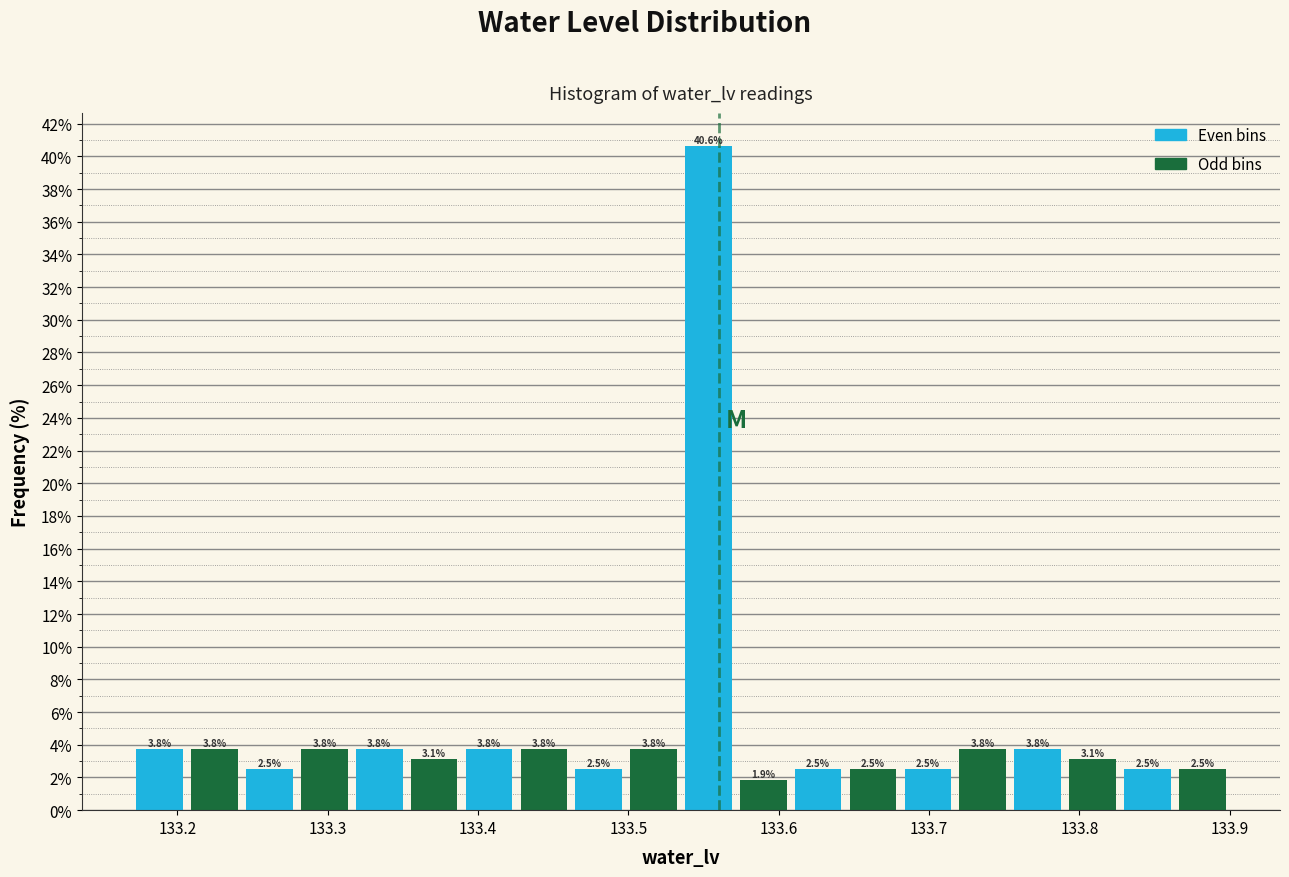

Around what value on the x-axis is the tallest bar? Give the approximate position of its centre, as read against the axis.

133.55